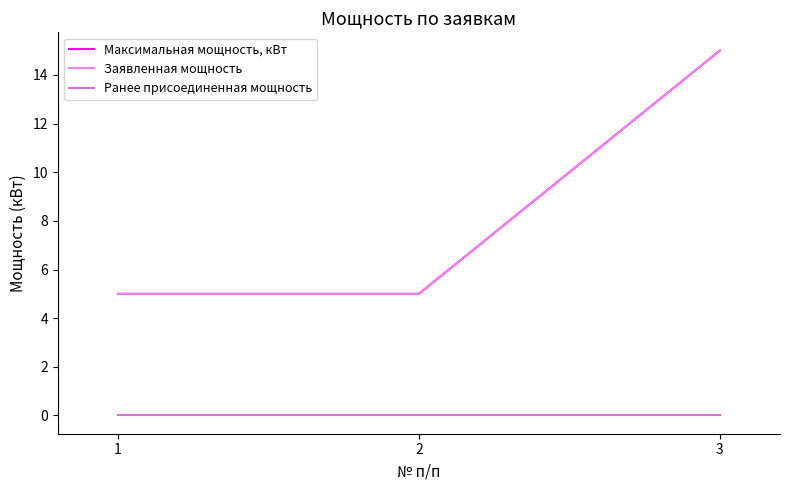

Is this an area chart (filled region under the line)?

No